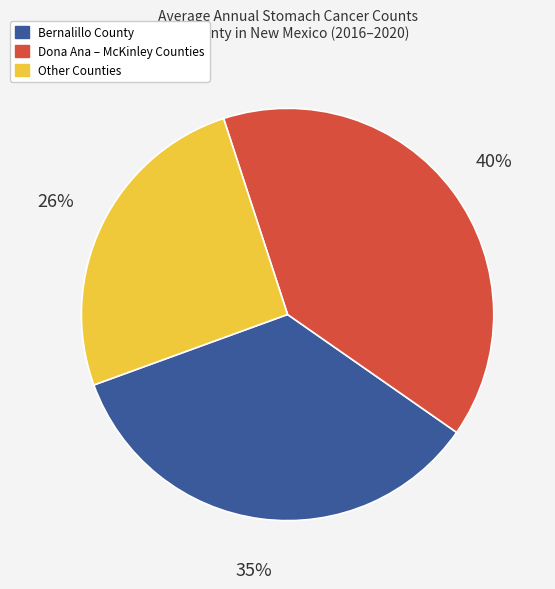

What percentage is the Dona Ana – McKinley Counties slice, to the nearest percent?

40%